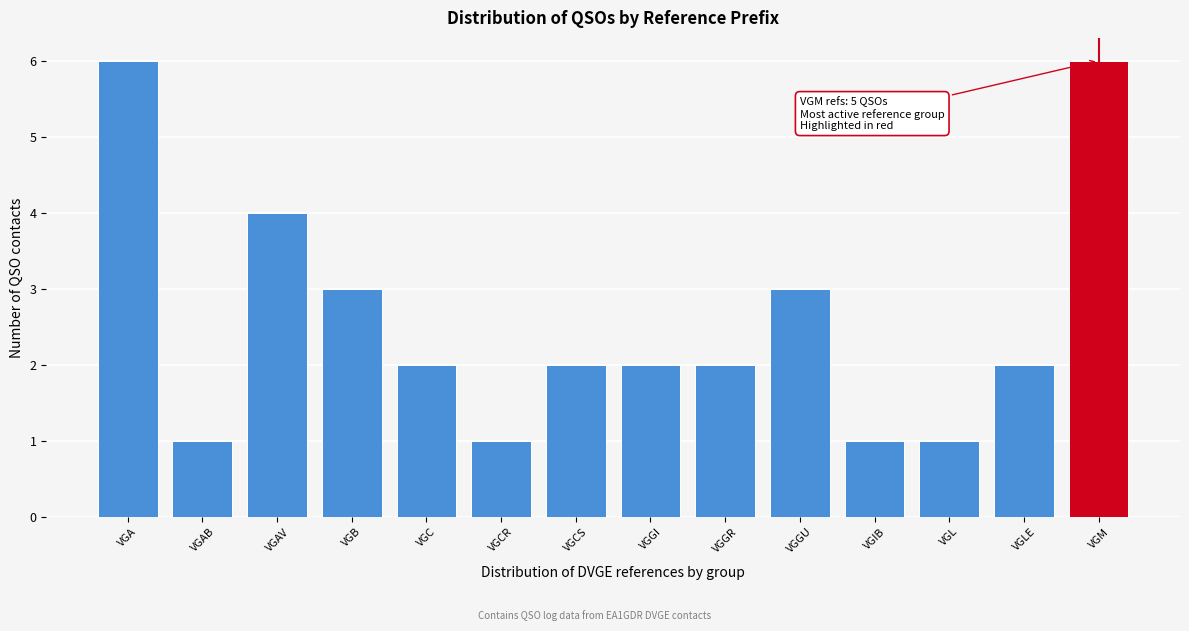

Reading left to right, transcribe all the data shown in this chart.

VGA=6	VGAB=1	VGAV=4	VGB=3	VGC=2	VGCR=1	VGCS=2	VGGI=2	VGGR=2	VGGU=3	VGIB=1	VGL=1	VGLE=2	VGM=6